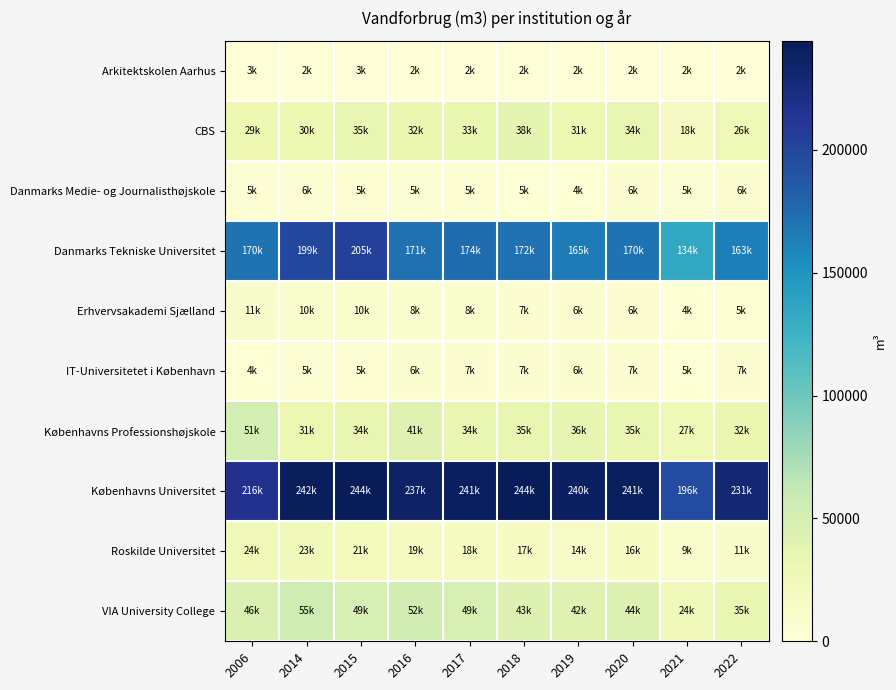

Reading left to right, extract all data points from this chart.

Arkitektskolen Aarhus: 2006=3425	2014=2379	2015=3020	2016=2421	2017=2336	2018=2326	2019=2169	2020=2277	2021=2480	2022=1683
CBS: 2006=29176	2014=30037	2015=34535	2016=32270	2017=32951	2018=38140	2019=30670	2020=33921	2021=18288	2022=25910
Danmarks Medie- og Journalisthøjskole: 2006=5485	2014=5580	2015=5080	2016=5060	2017=4802	2018=4686	2019=4047	2020=5802	2021=5188	2022=6014
Danmarks Tekniske Universitet: 2006=170308	2014=198845	2015=205043	2016=171366	2017=174310	2018=171680	2019=165454	2020=170481	2021=133699	2022=163319
Erhvervsakademi Sjælland: 2006=10555	2014=10249	2015=9705	2016=8478	2017=7949	2018=7416	2019=6399	2020=6460	2021=3926	2022=4689
IT-Universitetet i København: 2006=4230	2014=5258	2015=5230	2016=5769	2017=6577	2018=6614	2019=6314	2020=6502	2021=4667	2022=6907
Københavns Professionshøjskole: 2006=51010	2014=31281	2015=33821	2016=41301	2017=33813	2018=34882	2019=36177	2020=34667	2021=26609	2022=32160
Københavns Universitet: 2006=216199	2014=241771	2015=244379	2016=236966	2017=241265	2018=243646	2019=239548	2020=241486	2021=196318	2022=230674
Roskilde Universitet: 2006=24016	2014=23054	2015=20529	2016=18614	2017=17954	2018=17061	2019=14079	2020=16365	2021=9470	2022=10529
VIA University College: 2006=45829	2014=55019	2015=49493	2016=51952	2017=48668	2018=43104	2019=41926	2020=44154	2021=24093	2022=35270